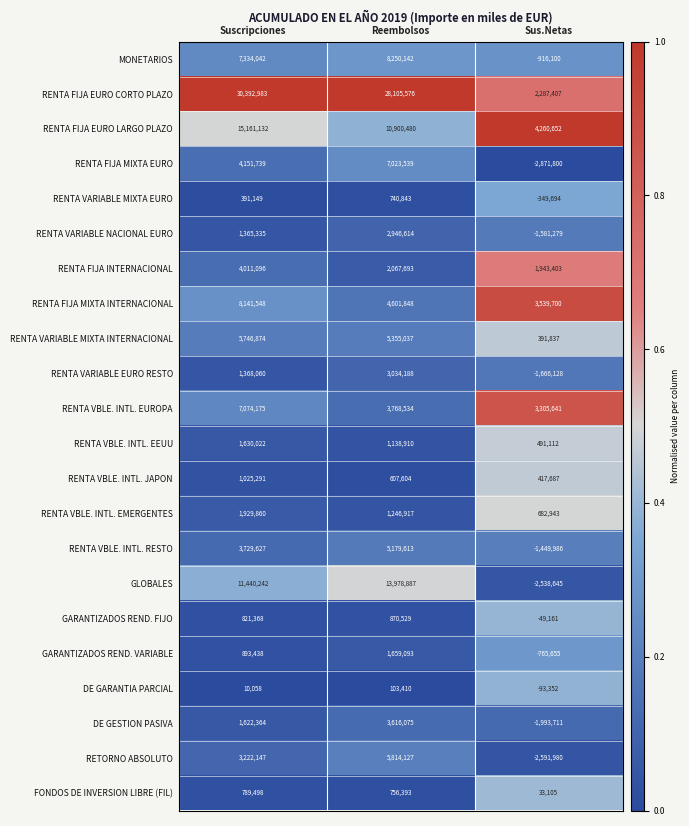

Which label corresponds to the largest value in the chart?

Suscripciones